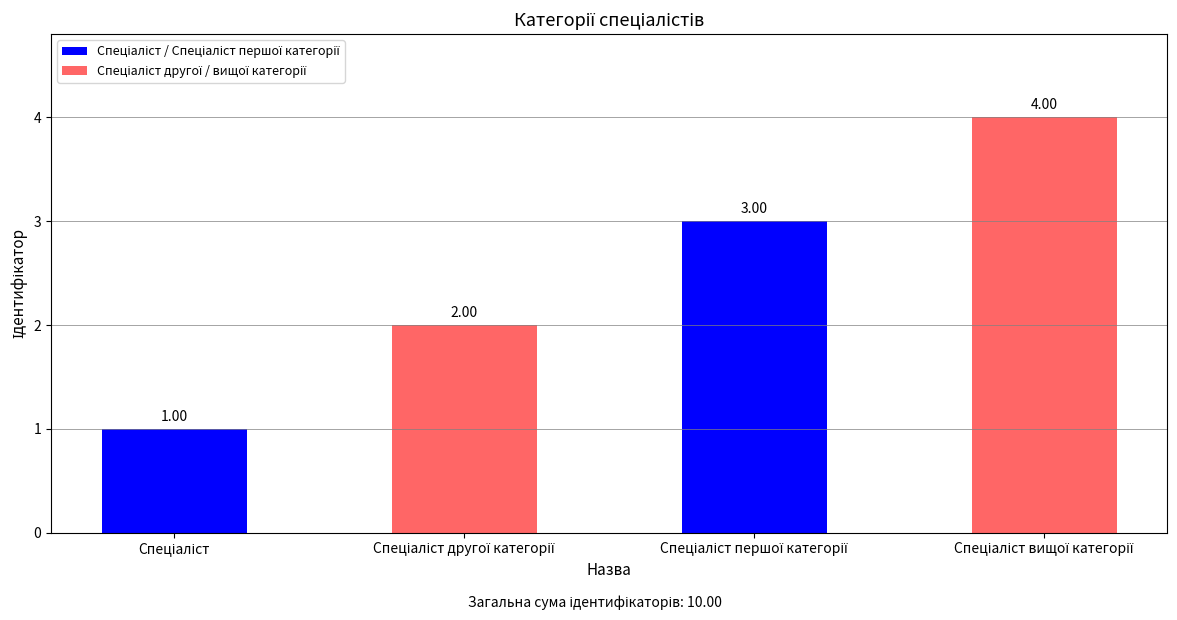

Are the bars grouped side by side (vs. stacked)?

No